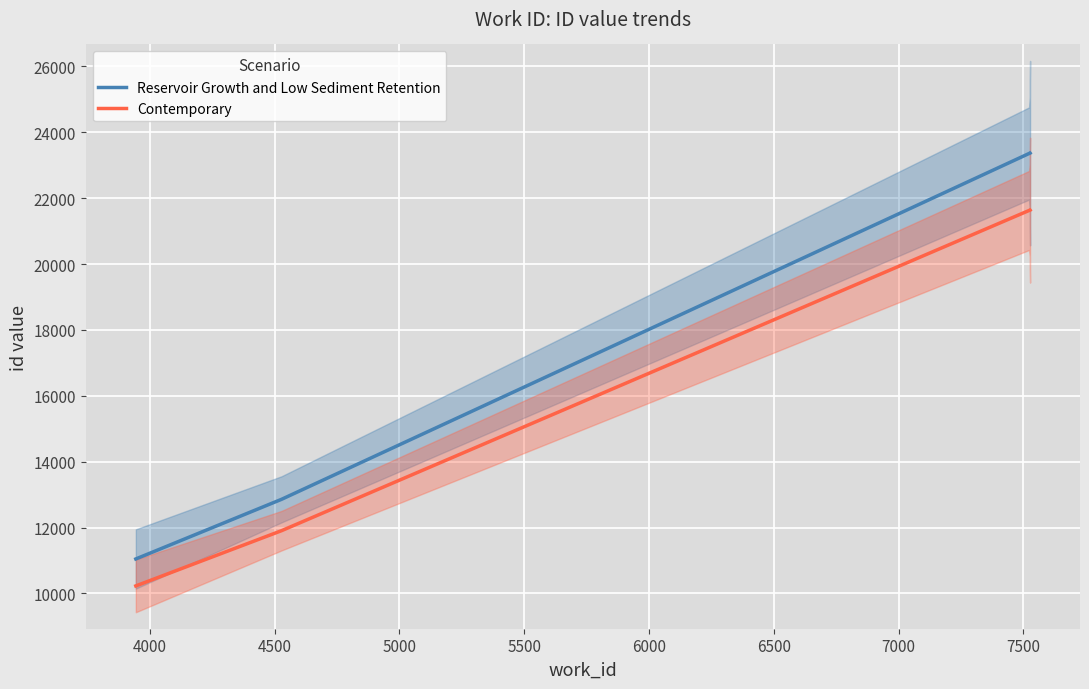

How many lines are shown in the chart?

2